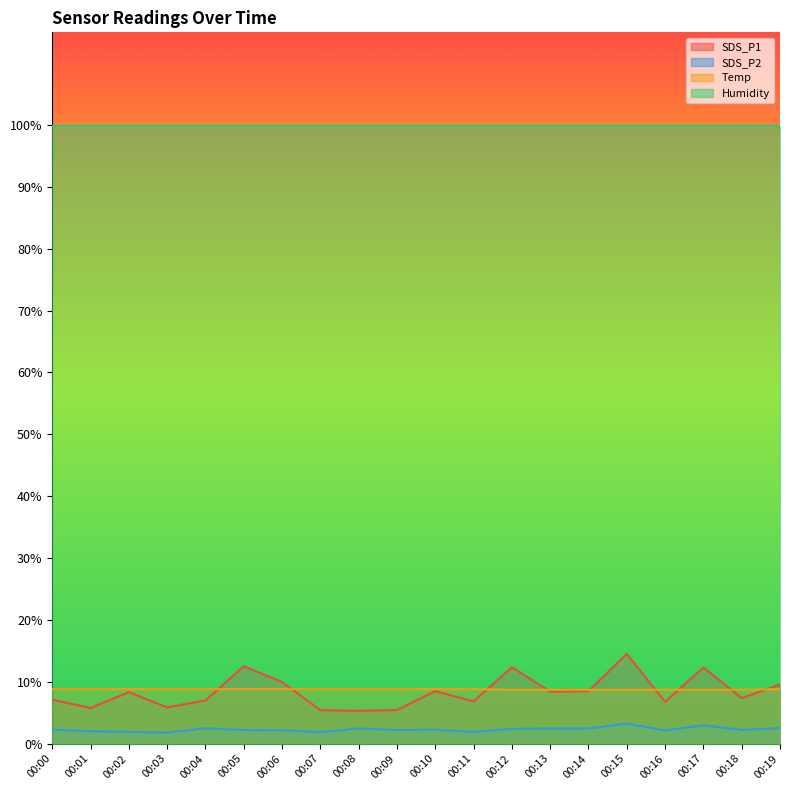

At which category is the sum across all series the highest?

00:15